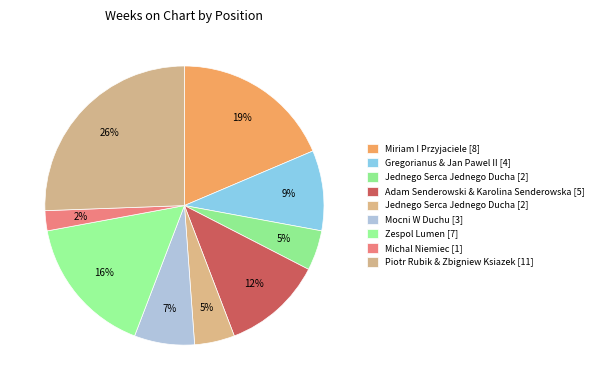

Count the number of slices in the pie.

9